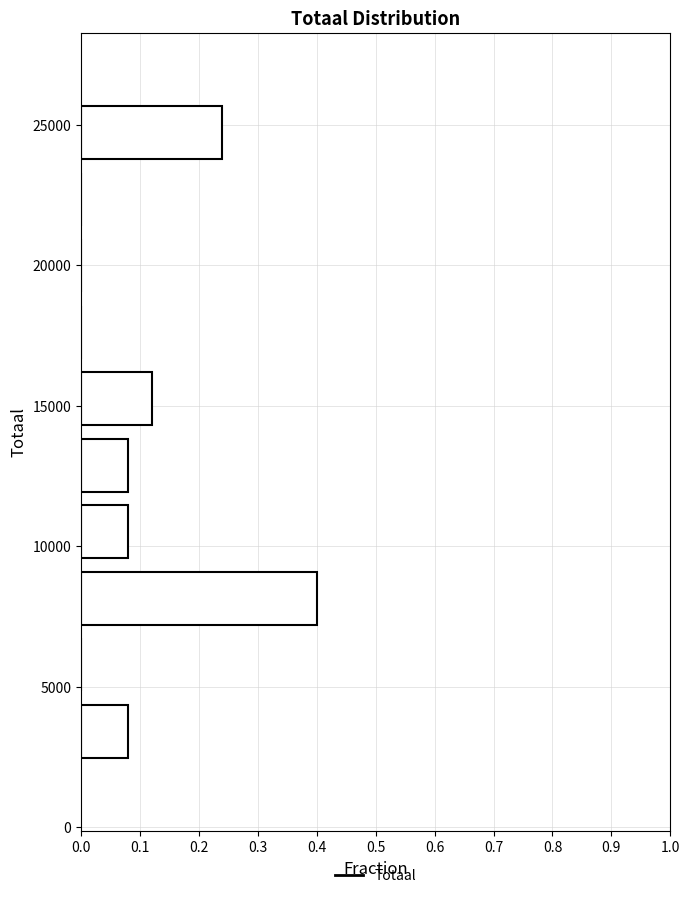

Reading bottom to top, transcribe this chart: for each bar, give the range it covers on the y-axis and its length. Neither the bar edges nor the lengths are printed on the chart, so give them approximately, as read against the axes.

2000 to 4500: 0.08
4500 to 7000: 0
7000 to 9500: 0.40
9500 to 11500: 0.08
11500 to 14000: 0.08
14000 to 16500: 0.12
16500 to 19000: 0
19000 to 21000: 0
21000 to 23500: 0
23500 to 26000: 0.24